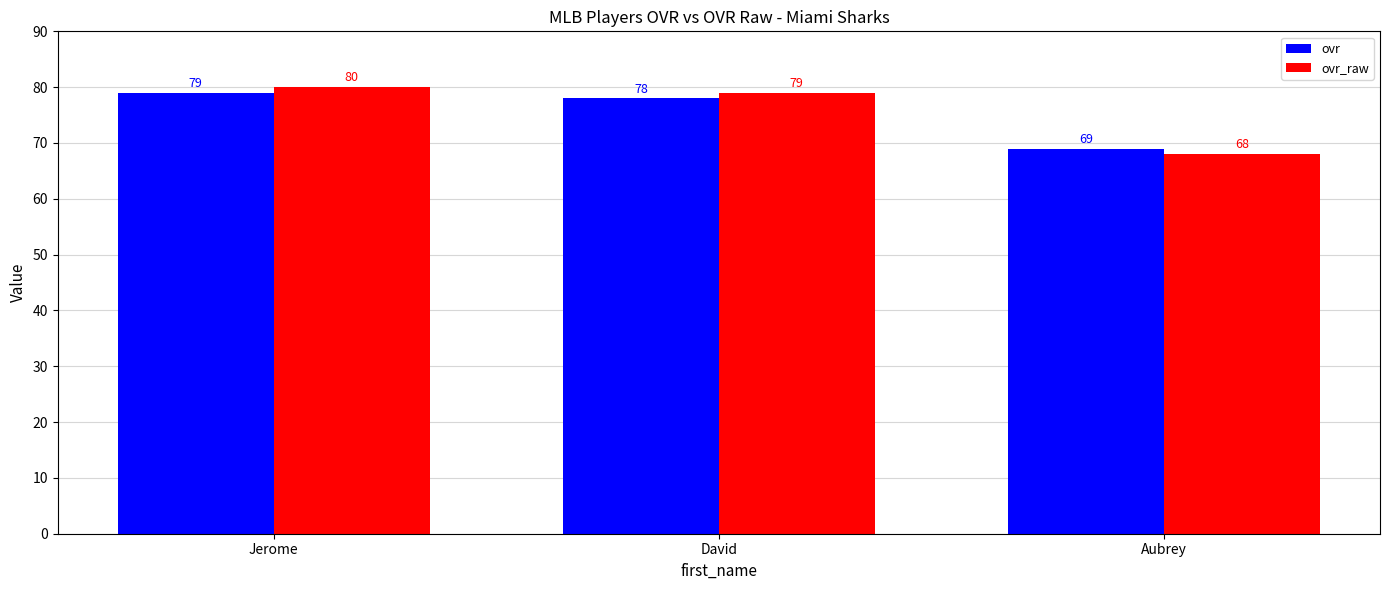

What position from the right is Jerome?

3